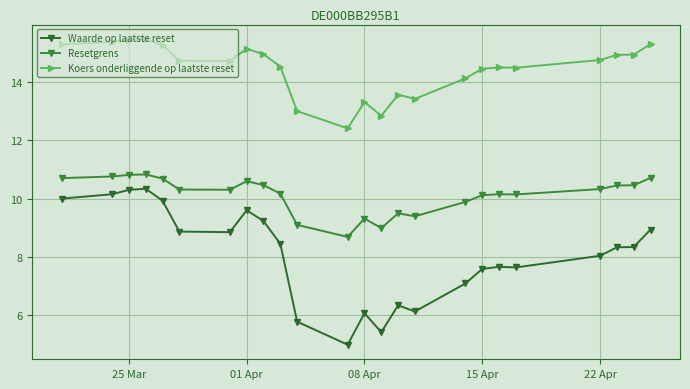

What is the average value of the Waarde op laatste reset series?

8.1